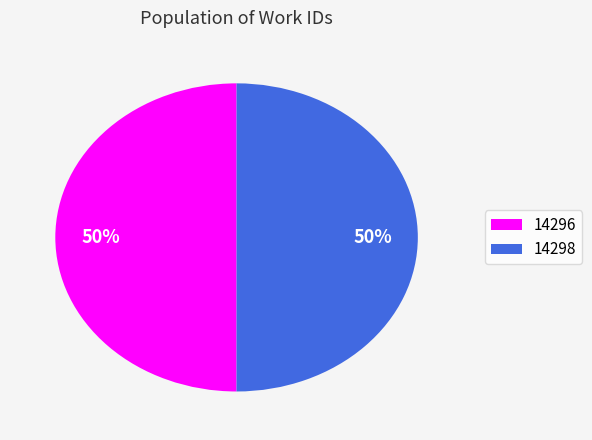

Is the sum of 14296 and 14298 greater than half?

Yes